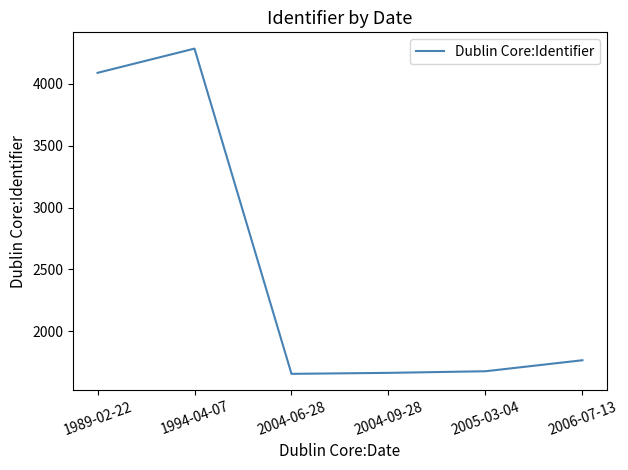

What is the difference between the maximum and minimum values?

2630